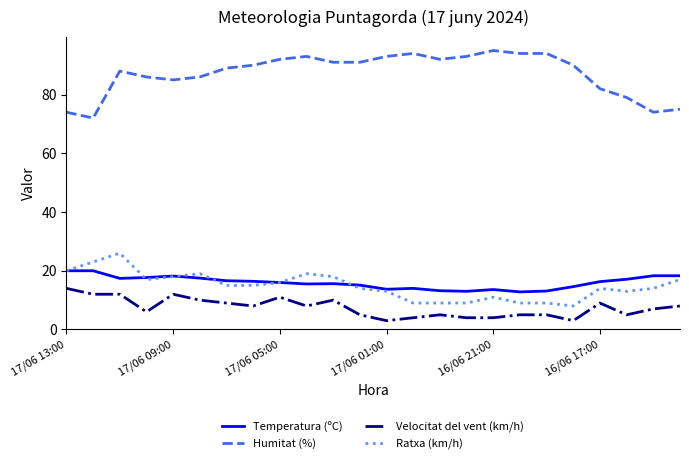

What is the difference between the second highest and second lowest values in the Ratxa (km/h) series?

14.0